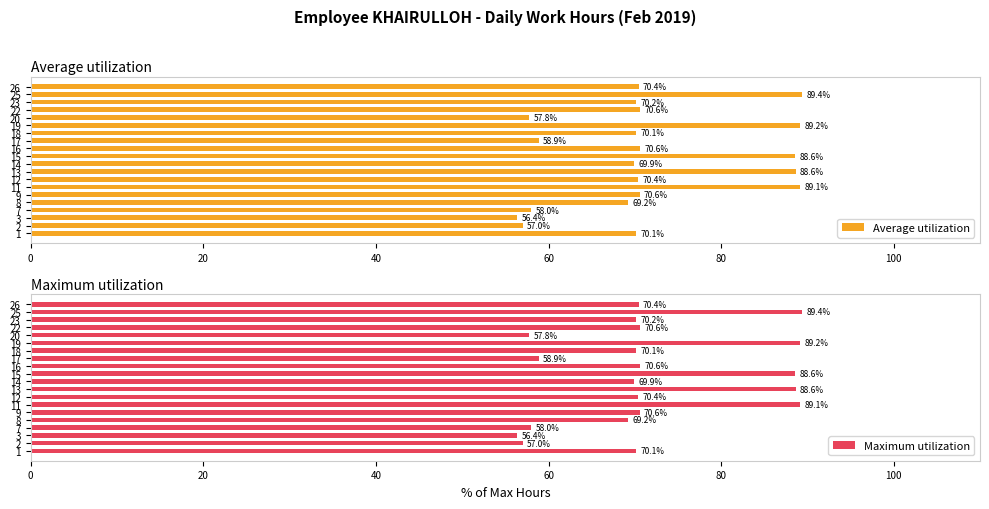

What are all the series names shown in the legend?

Average utilization, Maximum utilization